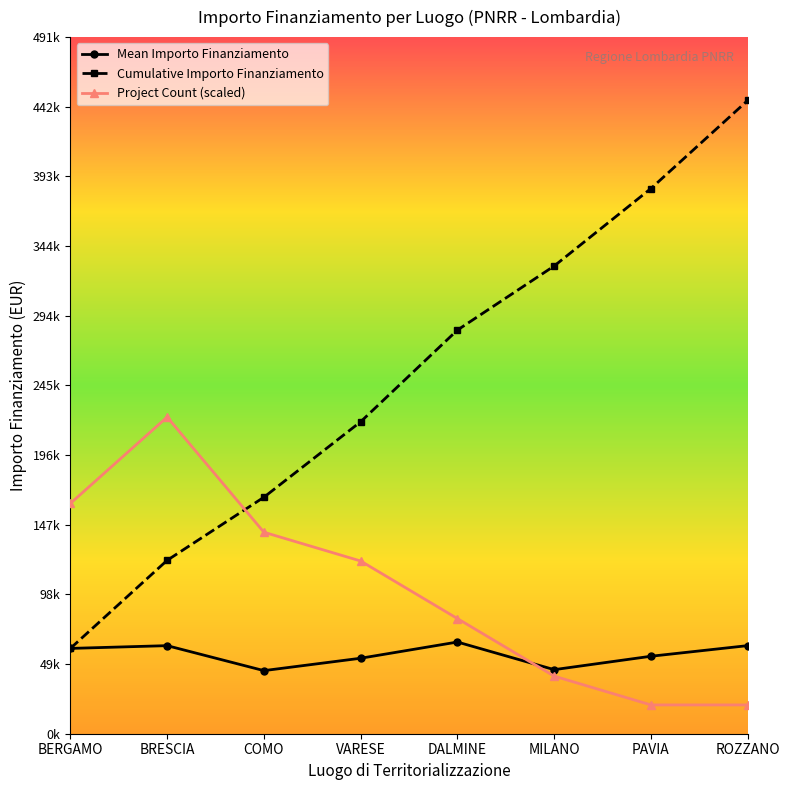

What is the value of the Cumulative Importo Finanziamento point at the 6th from the left?

329501.8